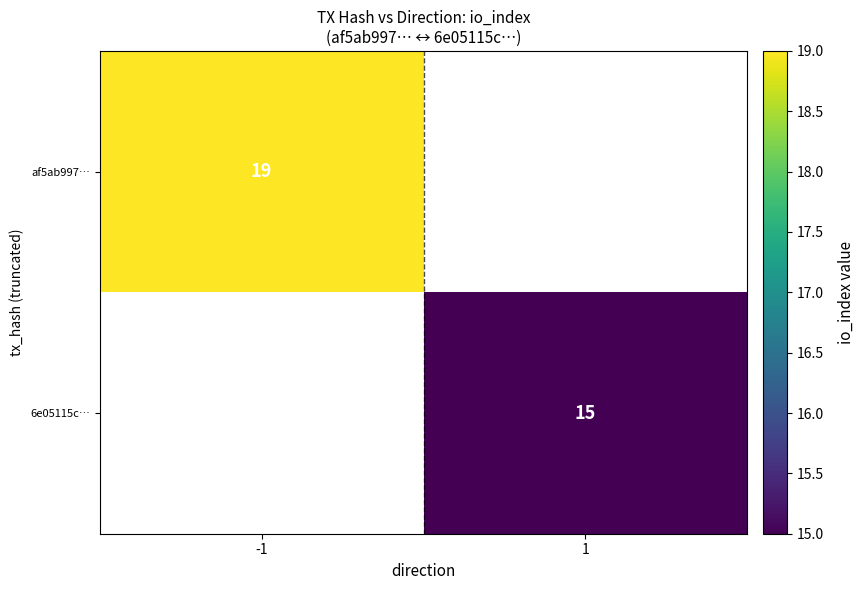

Is the value of 6e05115c… at 1 greater than the value of af5ab997… at -1?

No